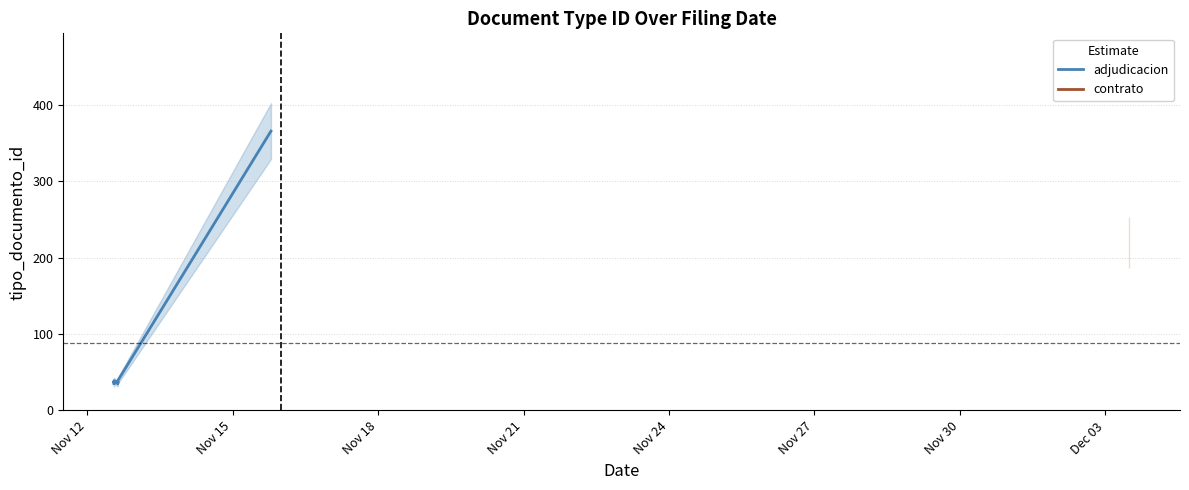

Is this an area chart (filled region under the line)?

No